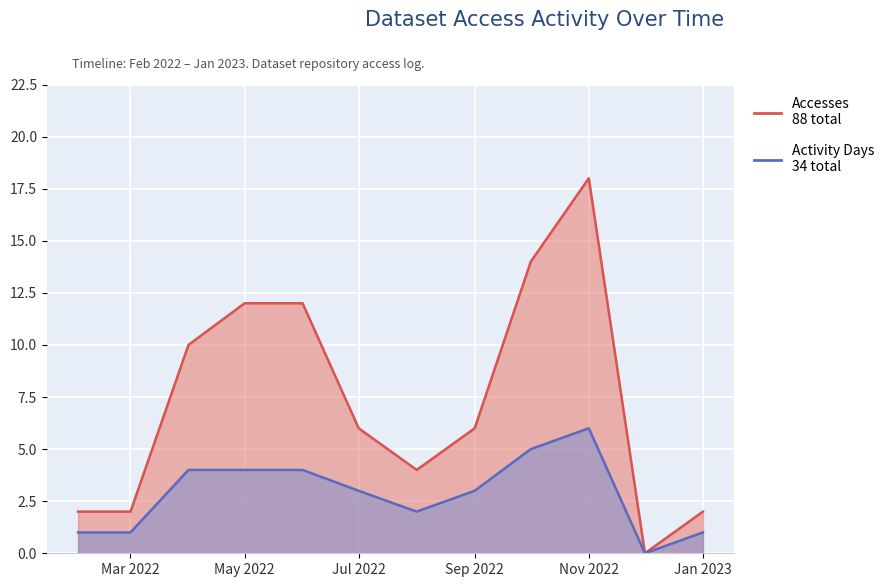

List the series in order of their overall mean, lowest first.

Activity Days, Accesses